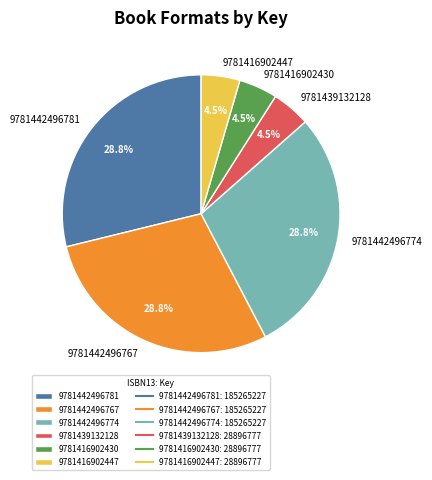

Approximately how many times larger is the value at 9781442496767 compared to 9781416902447?

6.4